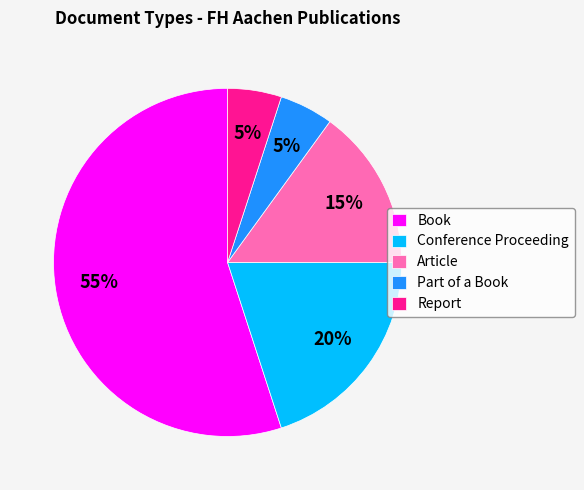

Do Conference Proceeding and Report together represent more than half of the pie?

No